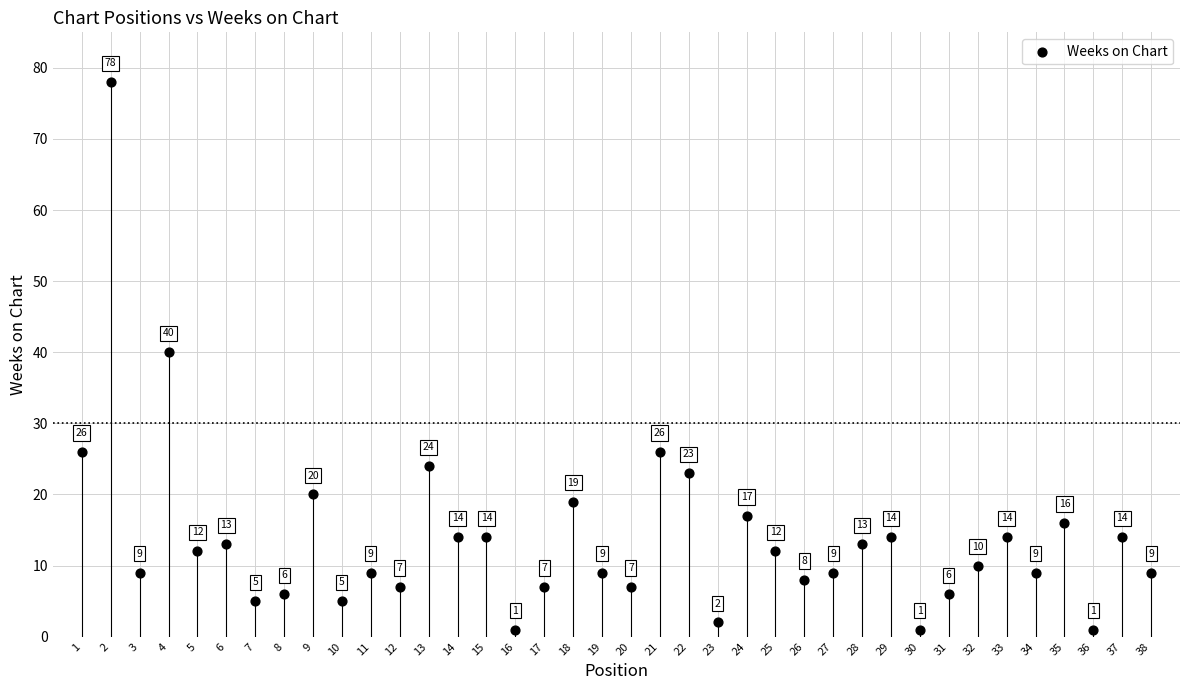

What Y value in the scatter plot is closest to 39?

40